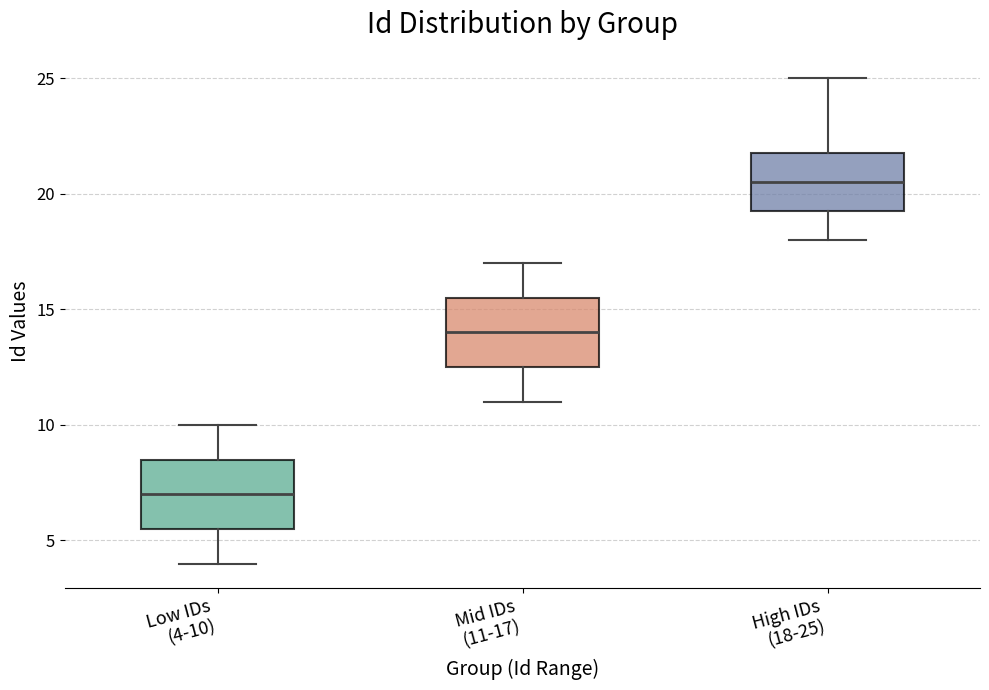

Where does the upper whisker of the box for High IDs (18-25) end on the y-axis? The values are not printed on the chart, so give them approximately, as read against the axis.

25.0